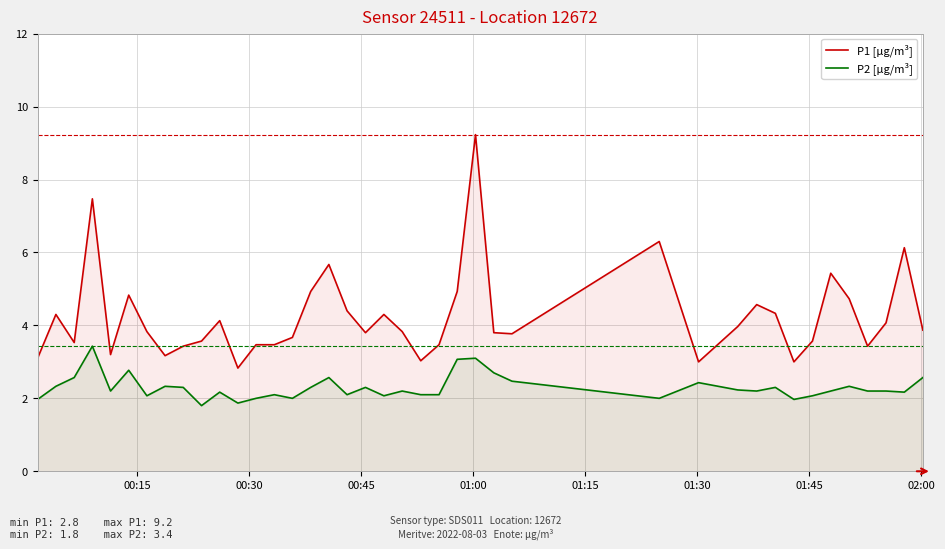

True or false: P1 [µg/m³] and P2 [µg/m³] intersect in this chart.

False